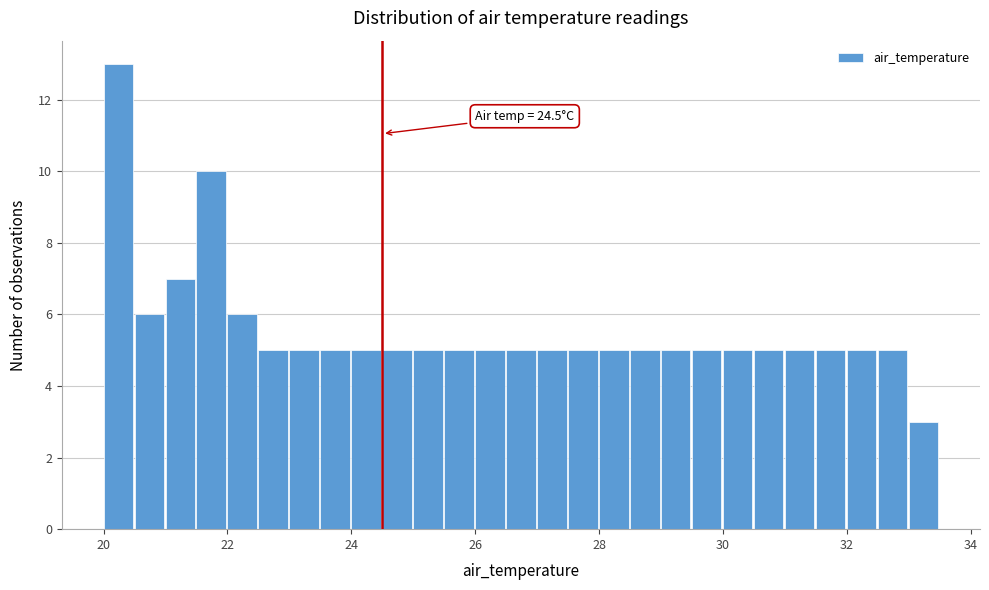

Read against the x-axis, roughly where is the centre of the tallest bar?

20.2